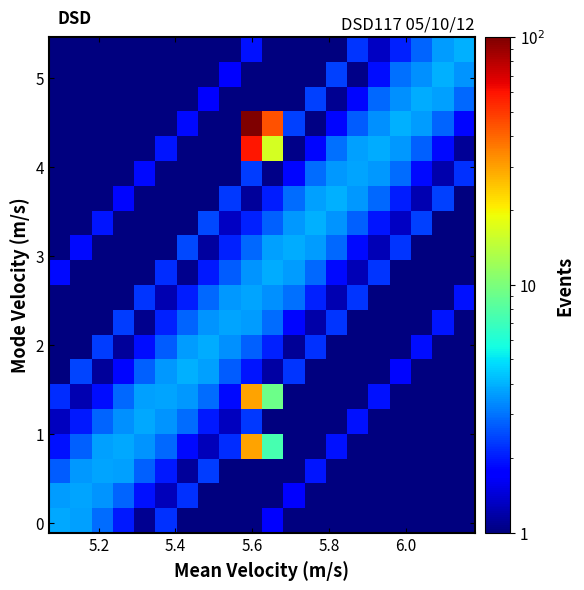

Count the number of data series in this chart.

20